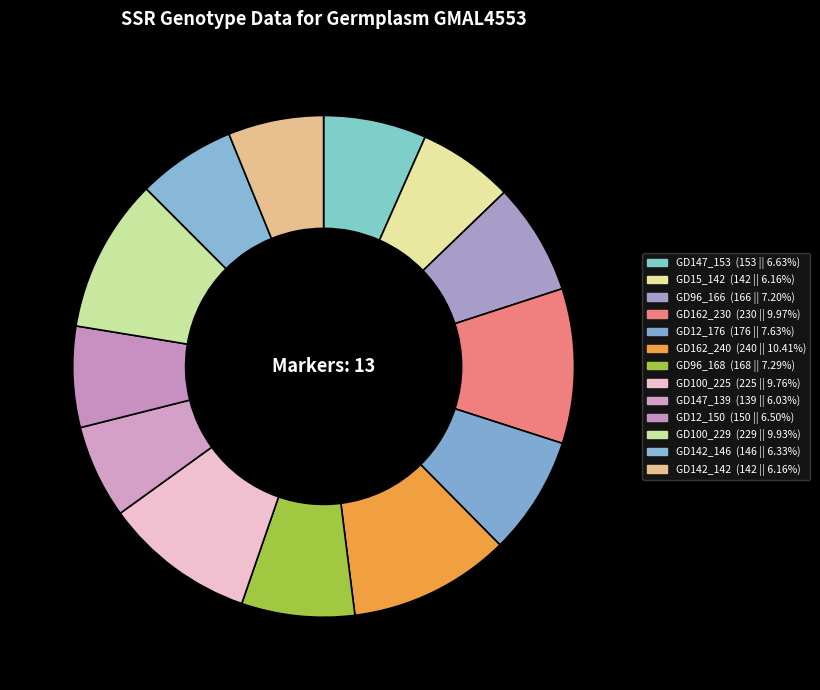

Does any single category account for the majority?

No